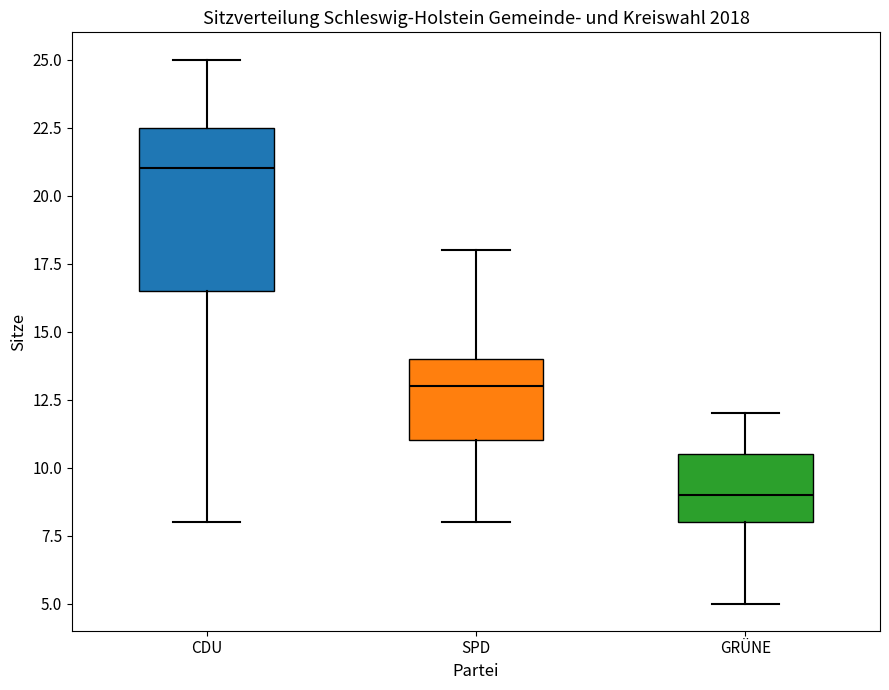

Reading left to right, read every box against the y-axis: the position of its median line, the range the box covers, and the ends of its whiskers. The values are not printed on the chart, so give them approximately, as read against the axis.

CDU: median 21.0, box 16.5 to 22.5, whiskers 8.0 to 25.0
SPD: median 13.0, box 11.0 to 14.0, whiskers 8.0 to 18.0
GRÜNE: median 9.0, box 8.0 to 10.5, whiskers 5.0 to 12.0